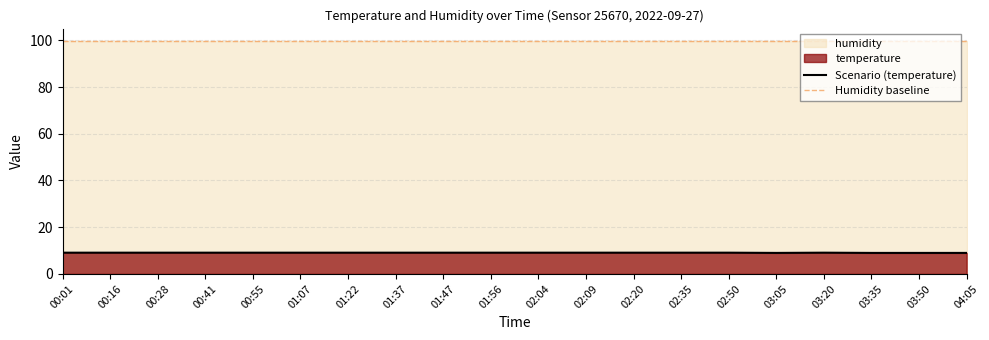

What value does the data have at 03:35?

9.0